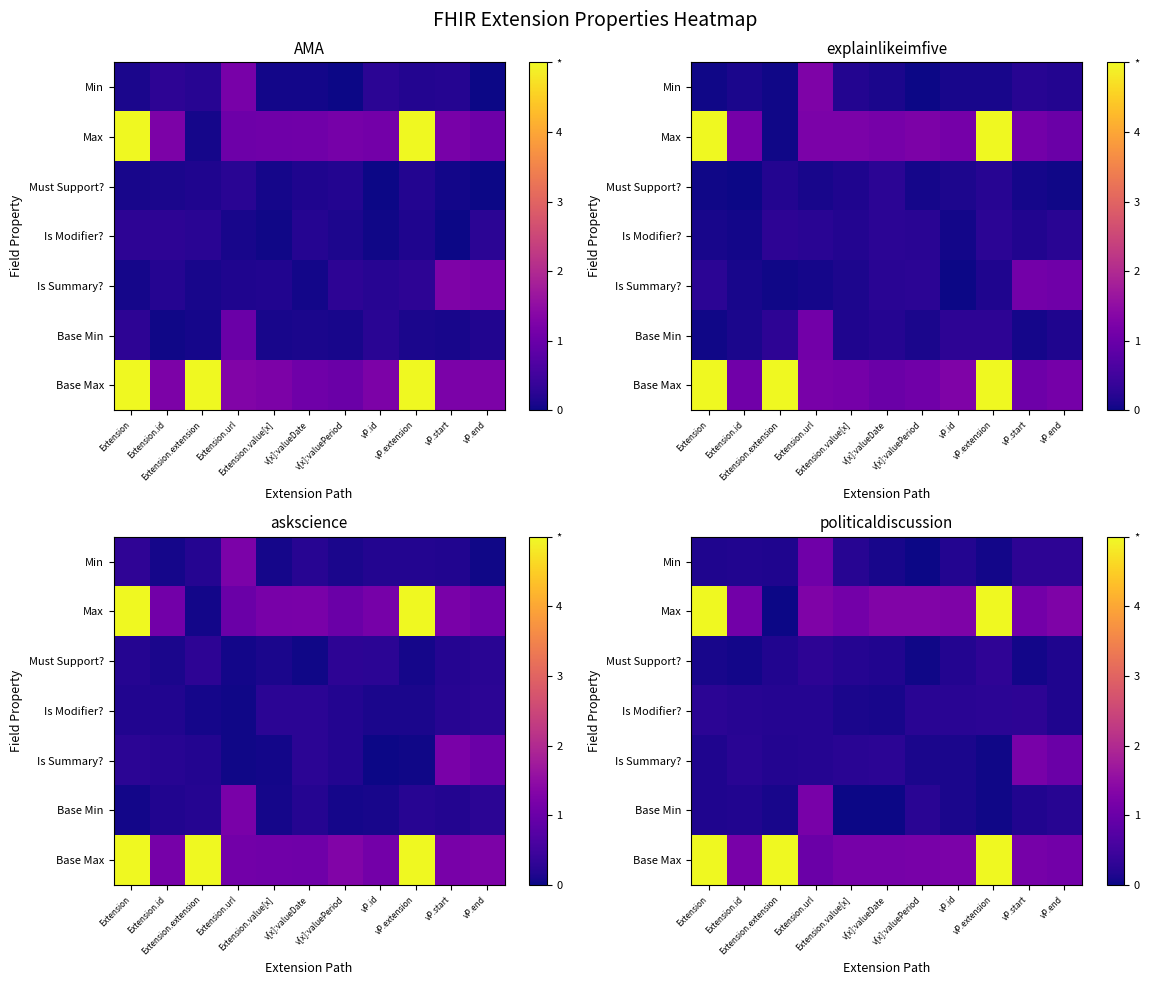

What is the sum of the Max values at vP.id and Extension.url?

2.5